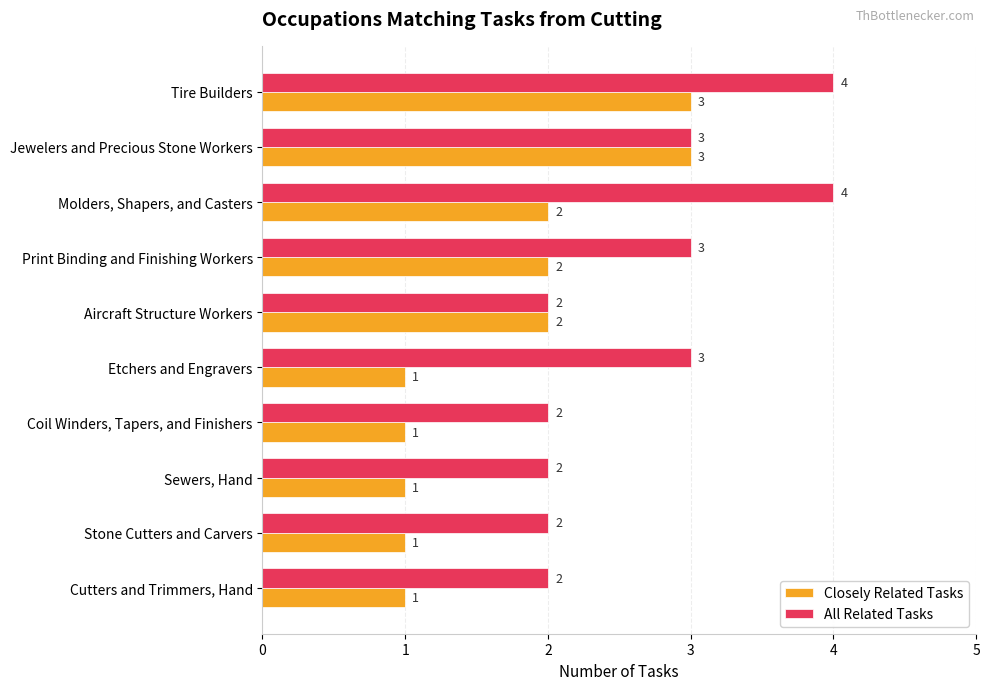

List the series in order of their overall mean, lowest first.

Closely Related Tasks, All Related Tasks